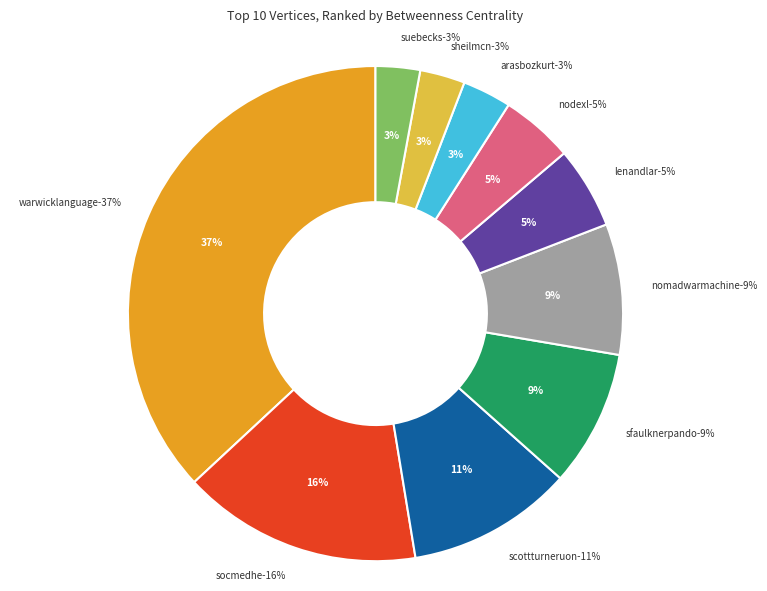

To the nearest percent, what portion does sheilmcn represent?

3%